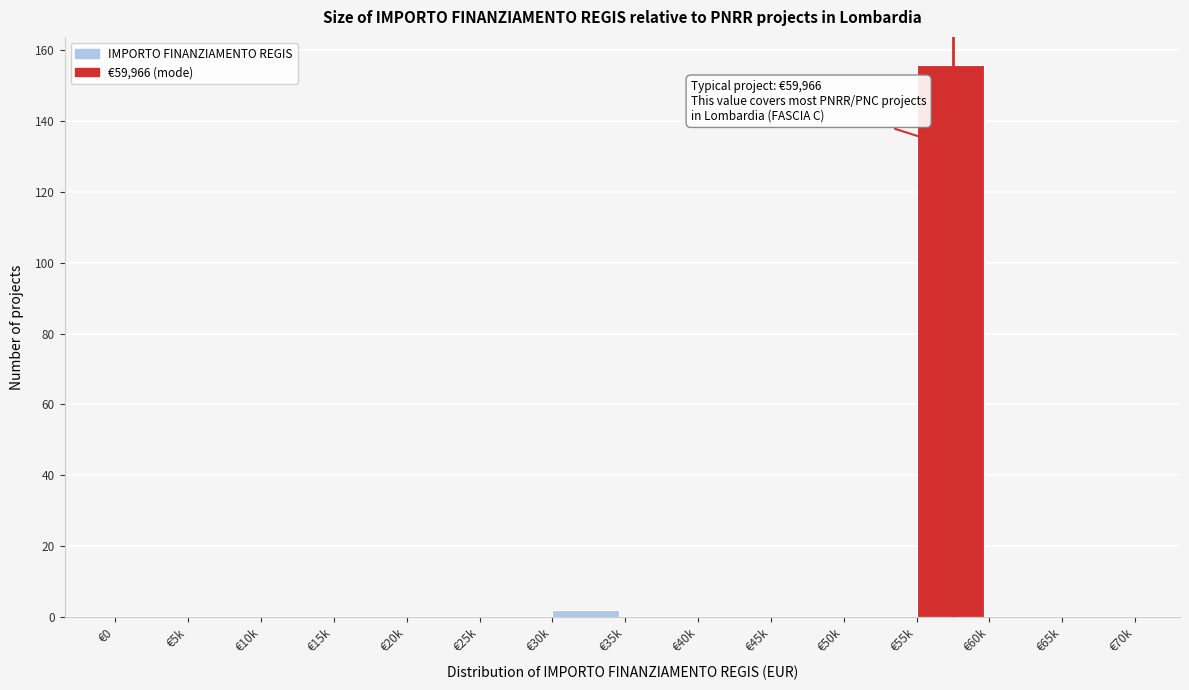

Reading left to right, extract all data points from this chart.

€0=0	€5k=0	€10k=0	€15k=0	€20k=0	€25k=0	€30k=2	€35k=0	€40k=0	€45k=0	€50k=0	€55k=156	€60k=0	€65k=0